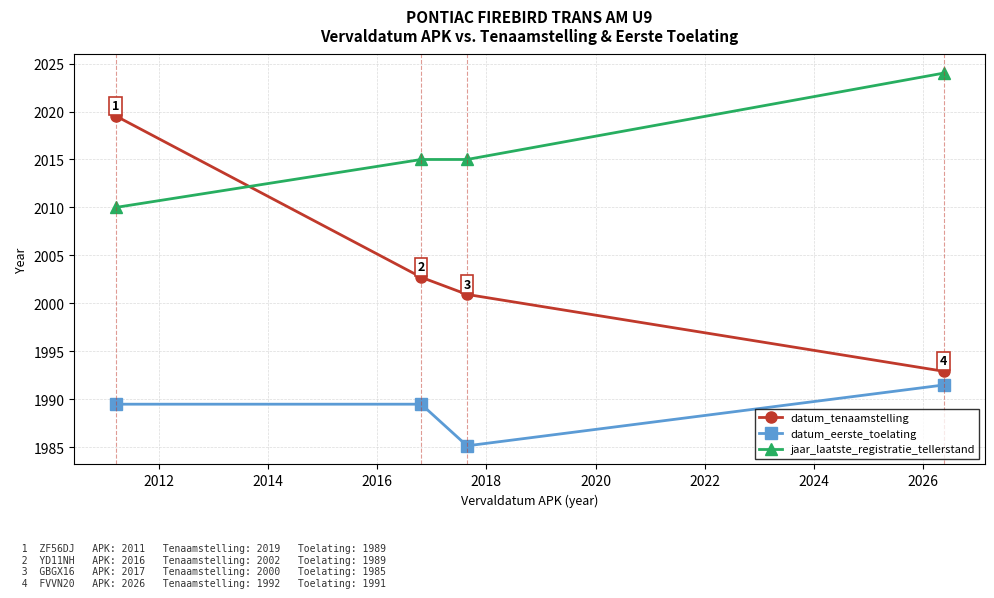

Which series has the largest total across all categories?

jaar_laatste_registratie_tellerstand